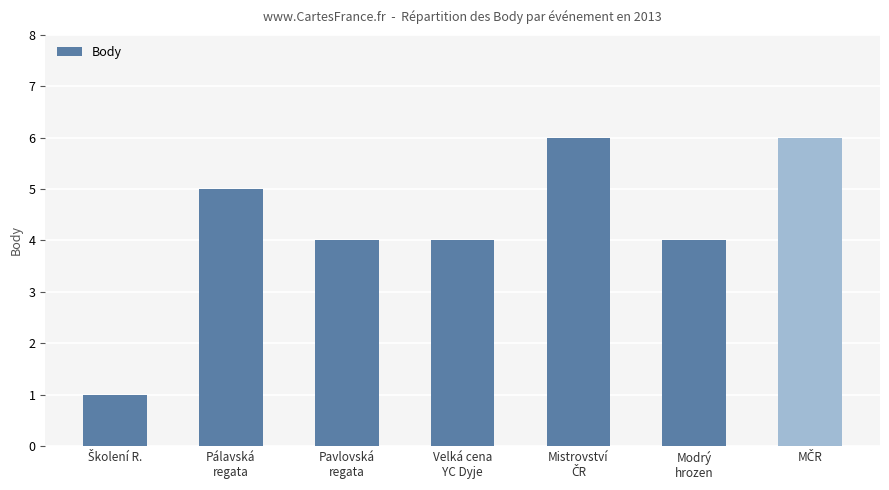

What is the difference between the maximum and minimum values?

5